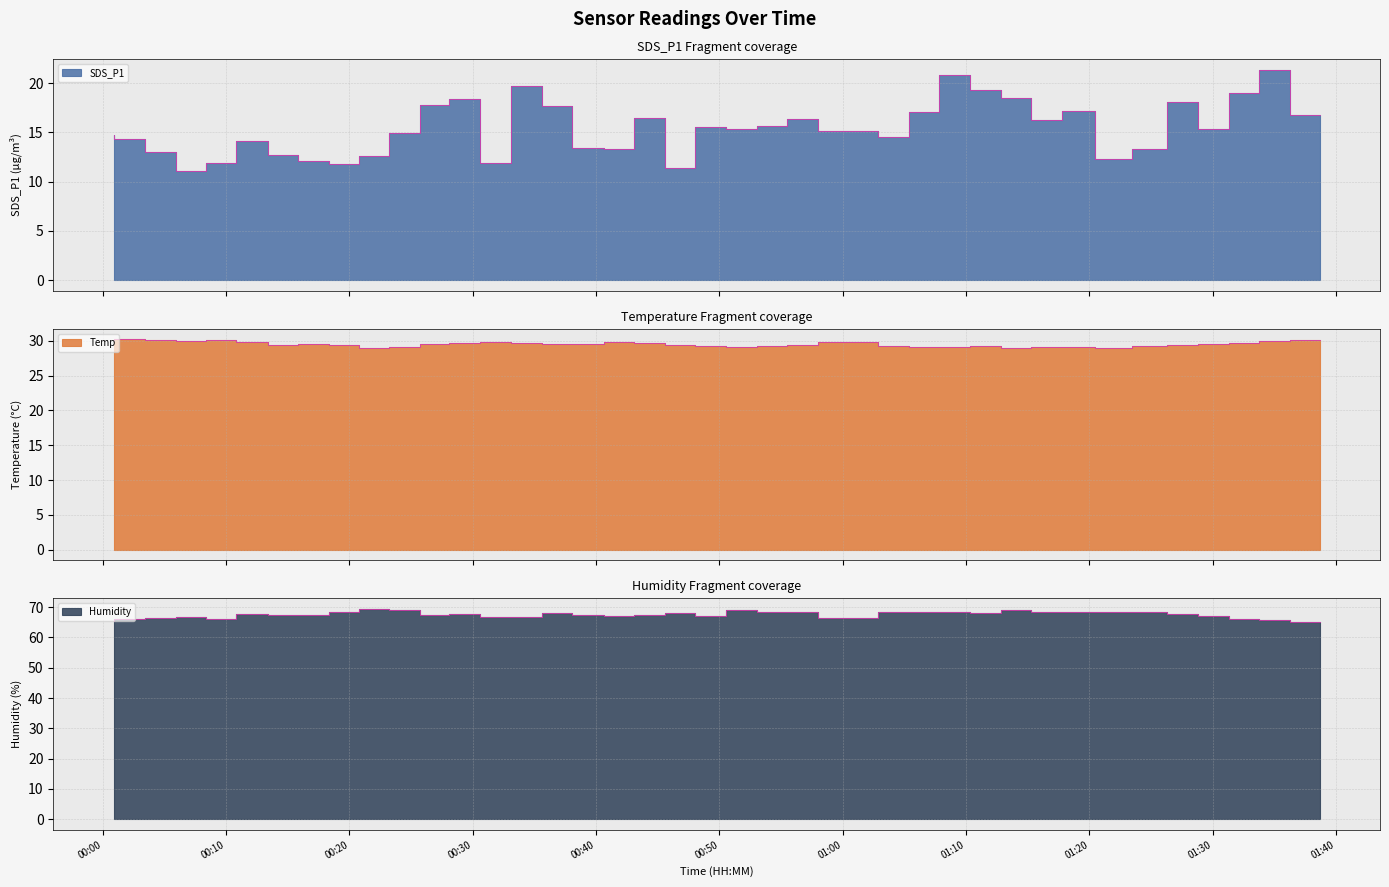

Which series has the largest total across all categories?

Humidity